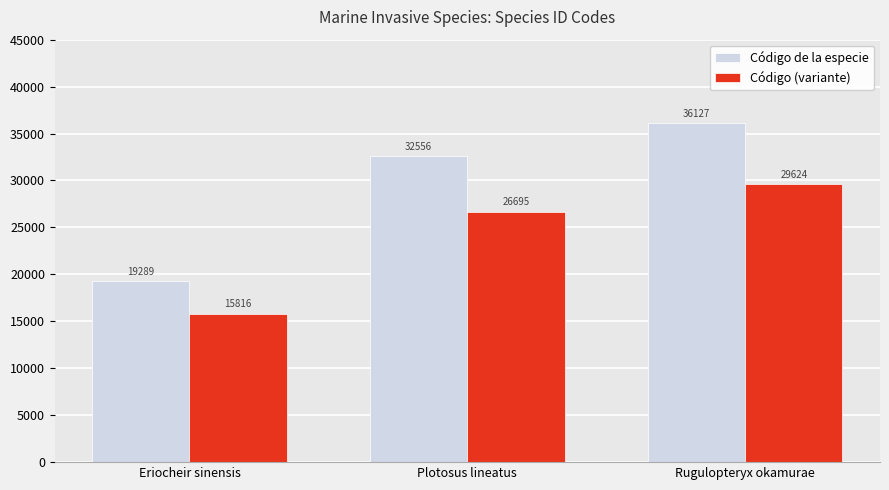

Rank the series at Plotosus lineatus from lowest to highest value.

Código (variante), Código de la especie